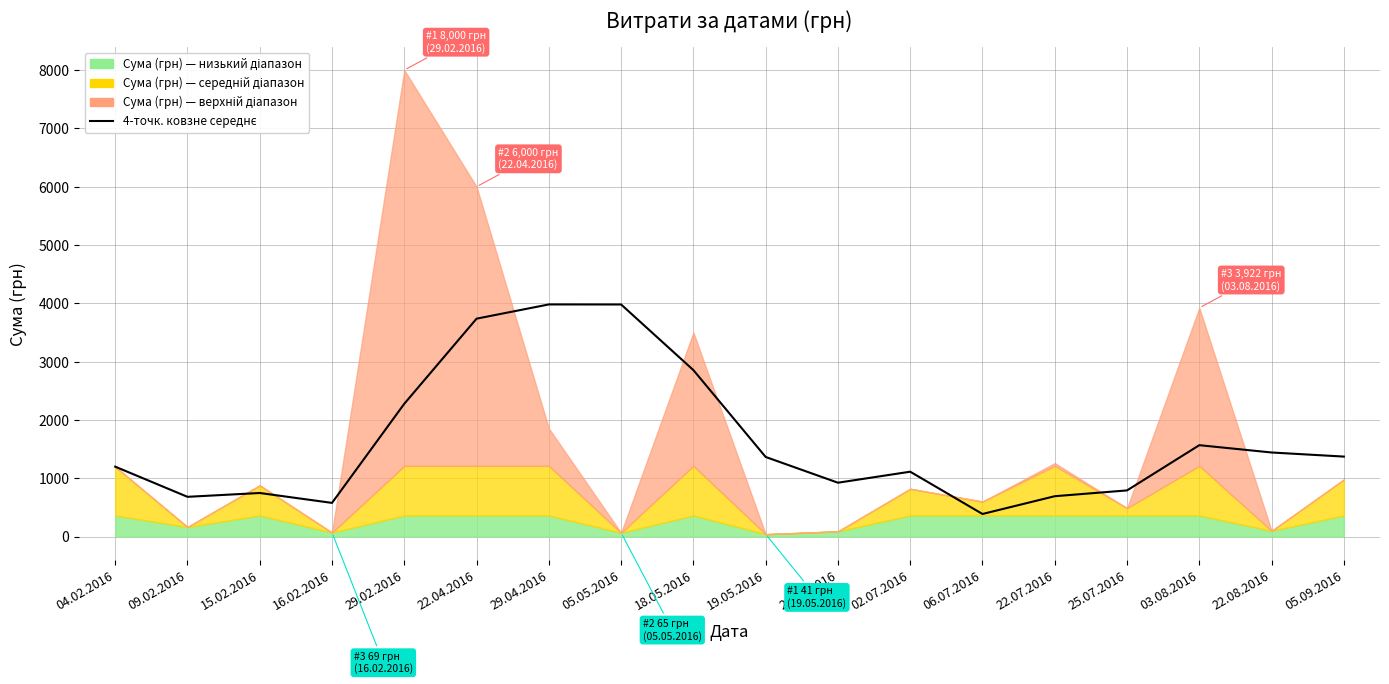

How many points are lower than both their immediate neighbors (excluding endpoints)?

4